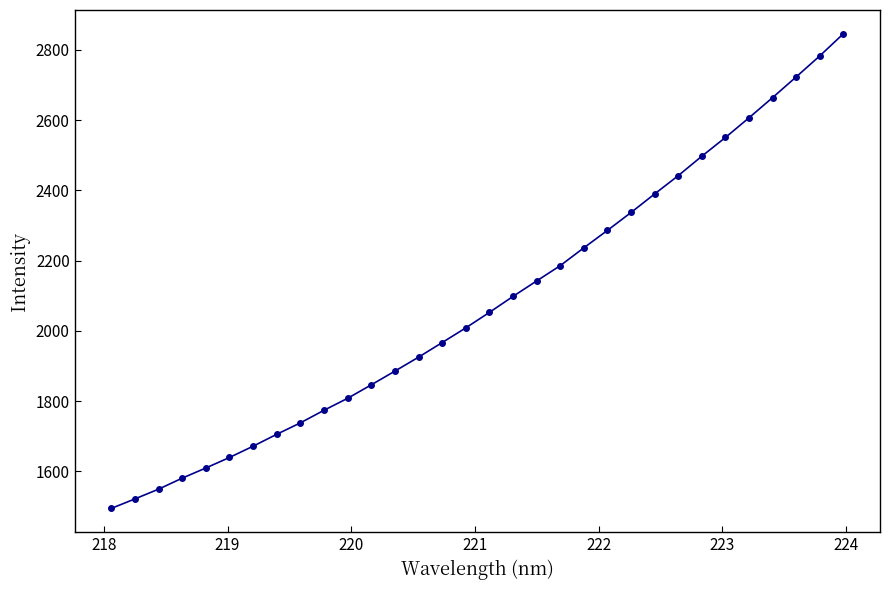

What is the difference between the maximum and minimum values?

1351.3